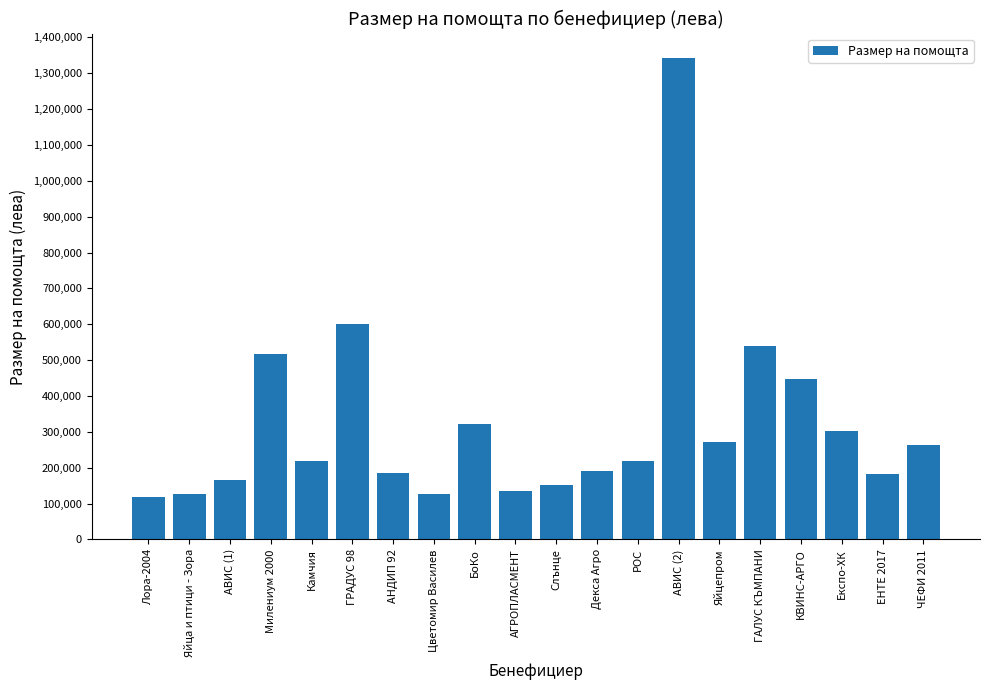

At which label does the data first exceed 218769?

Милениум 2000